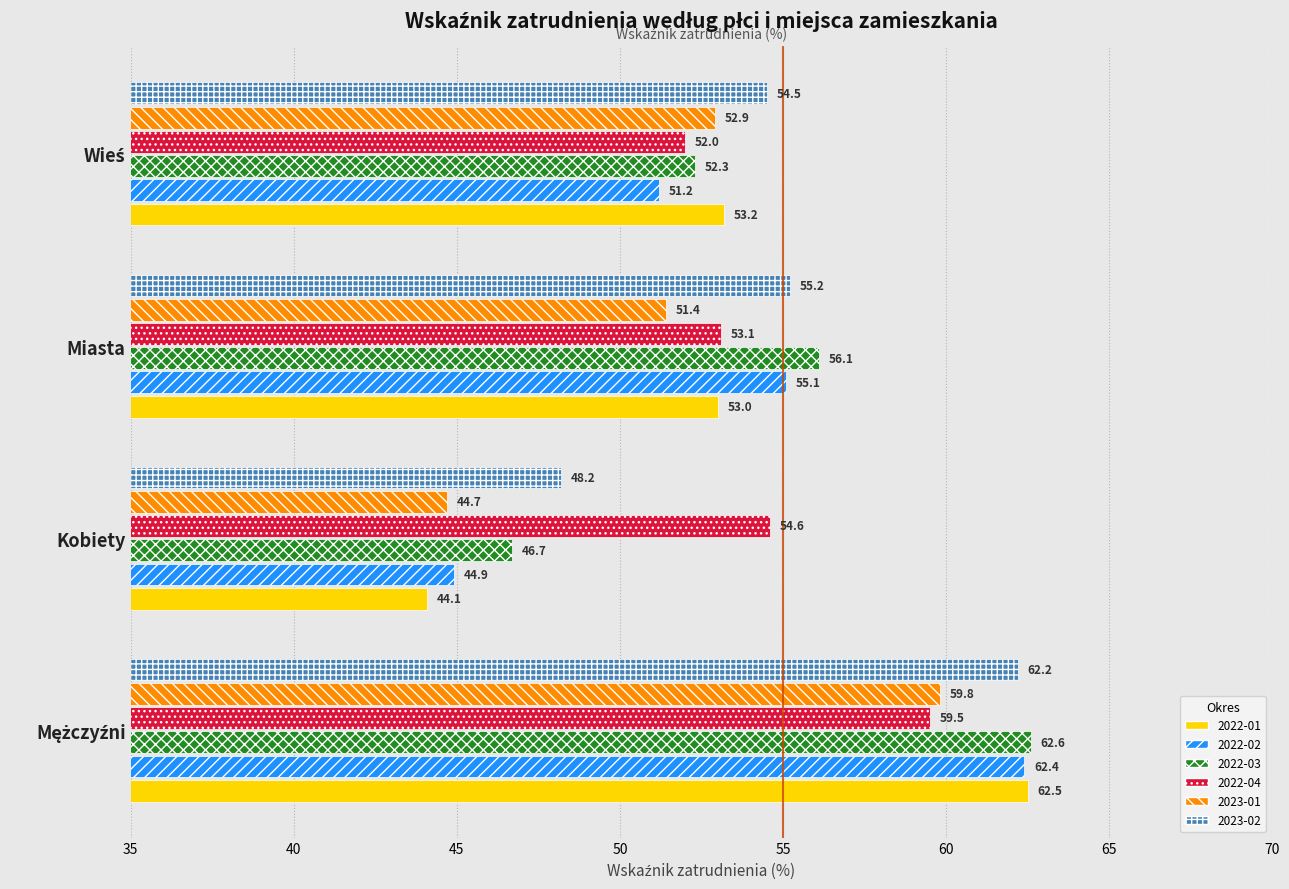

What is the difference between the maximum and minimum values in the 2022-01 series?

18.4